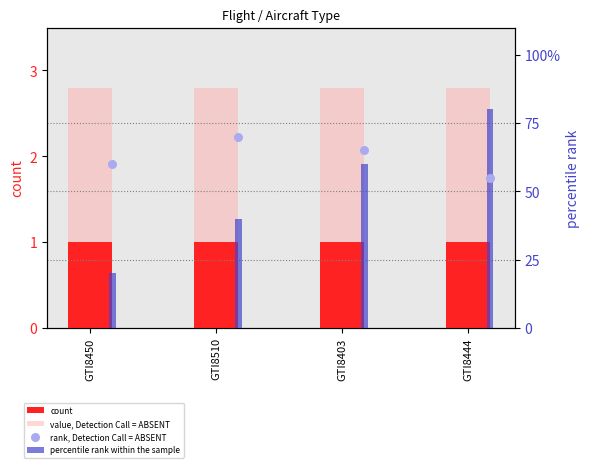

Is the value of value, Detection Call = ABSENT at GTI8450 greater than the value of rank, Detection Call = ABSENT at GTI8450?

No